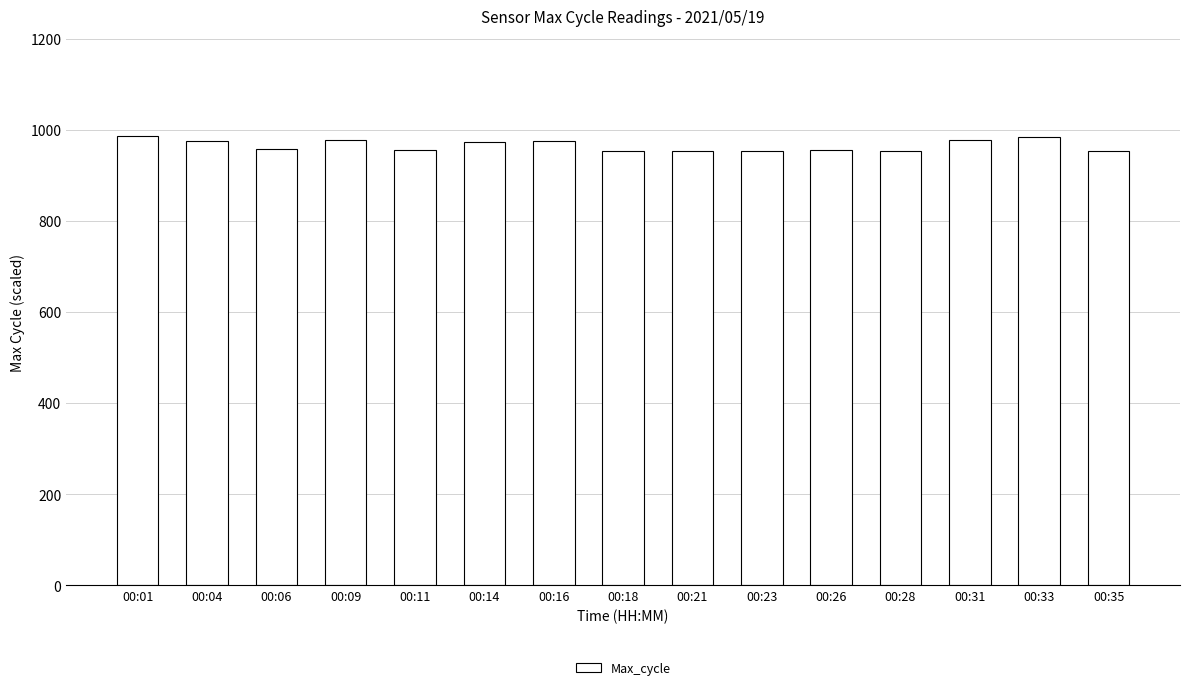

What is the difference between the maximum and minimum values?

32.5